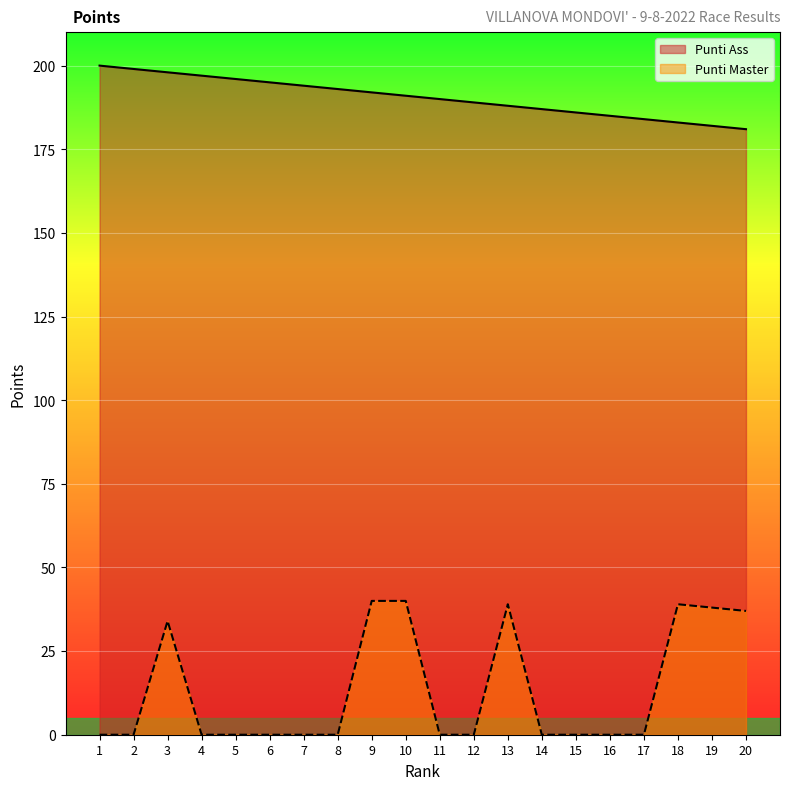

How many lines are shown in the chart?

2